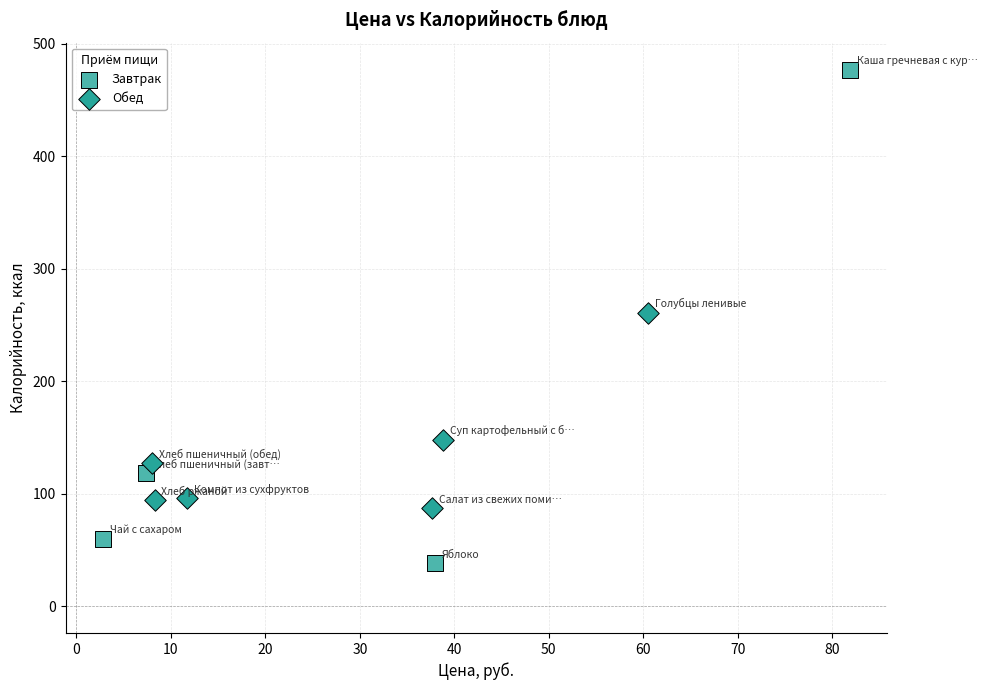

Which series contains the highest Y value?

Завтрак